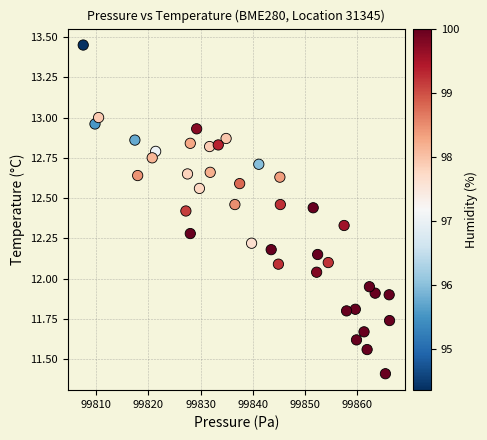

What is the range of Y values (max minus min)?

2.0